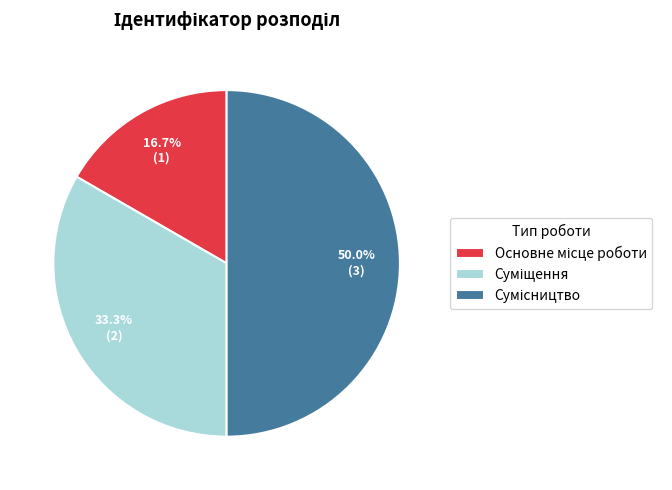

To the nearest percent, what percentage of the pie is Основне місце роботи?

17%